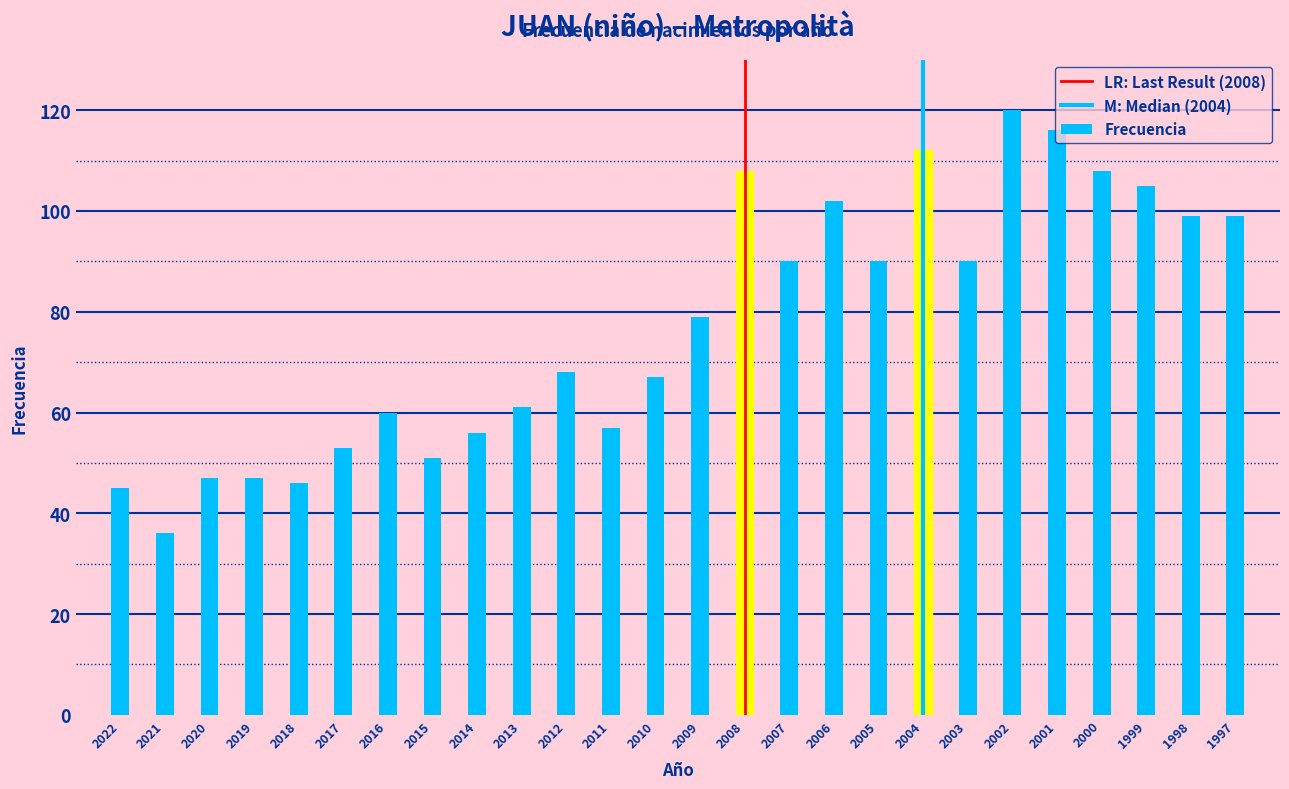

The chart shows a value of 19 at 2010. True or false?

False